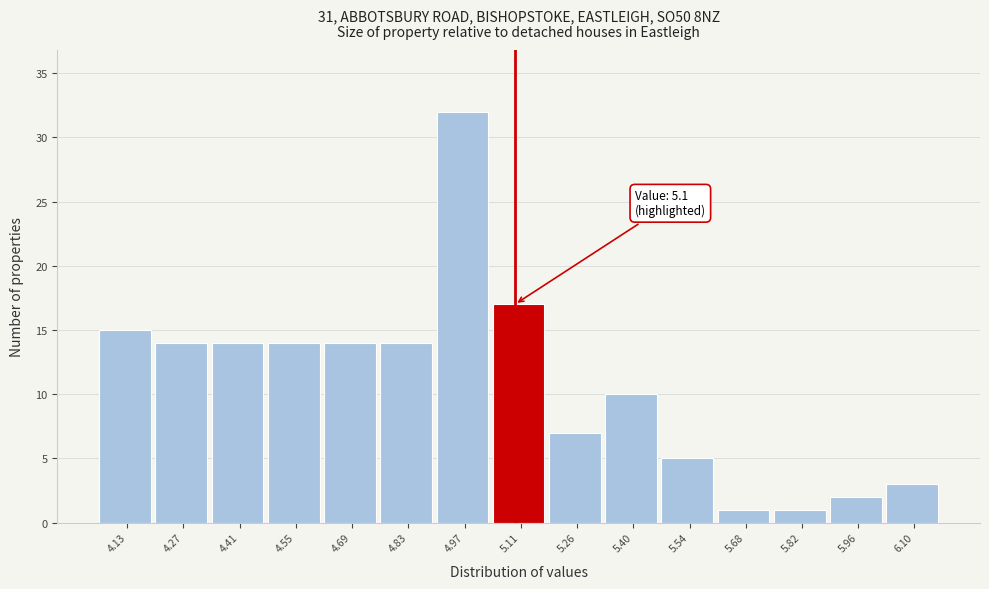

Which range on the x-axis has the tallest bar?

4.90 to 5.04